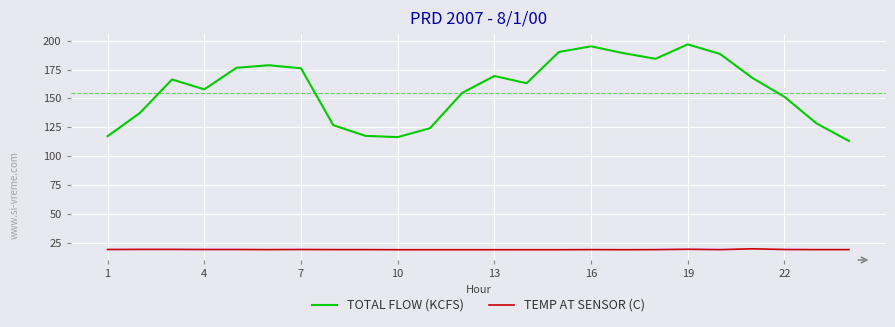

What is the maximum value for TEMP AT SENSOR (C)?

19.7